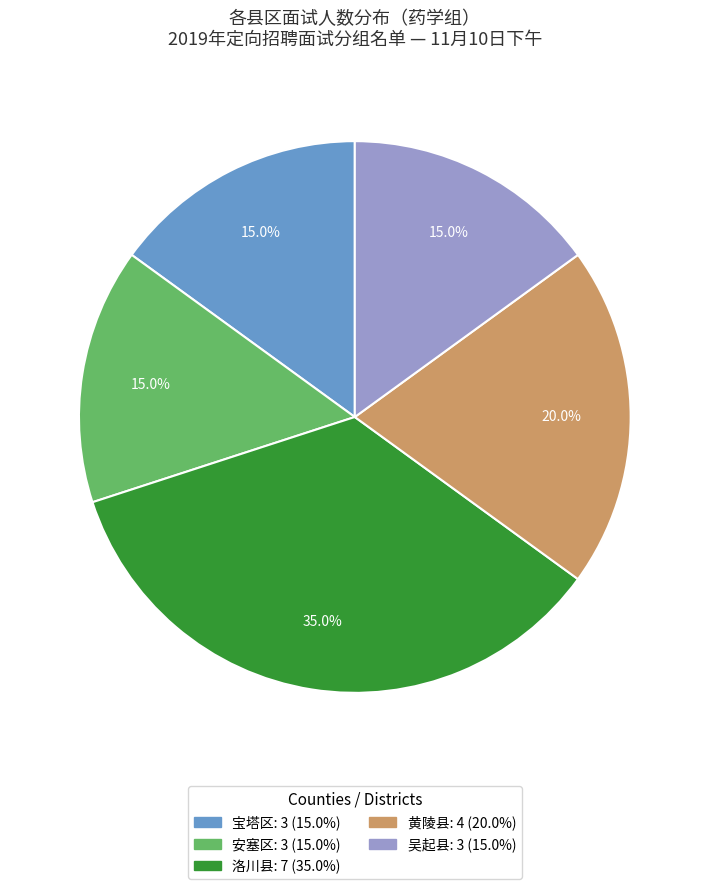

Which category has the biggest portion of the pie?

洛川县